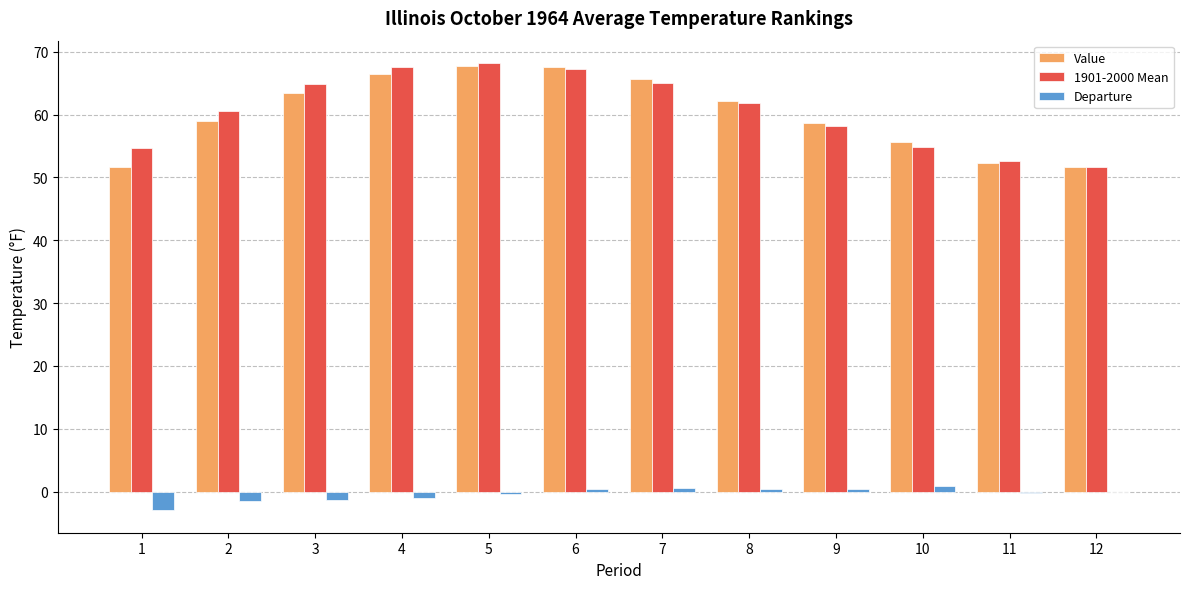

The Value series shows 63.4 at 3. True or false?

True